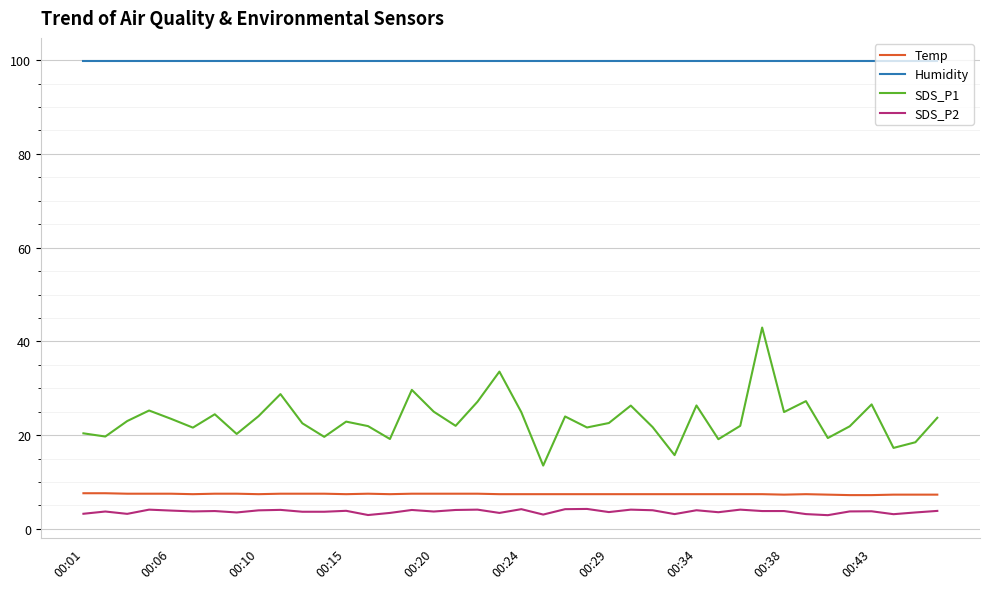

At how many categories does at least one series exceed 90?

40